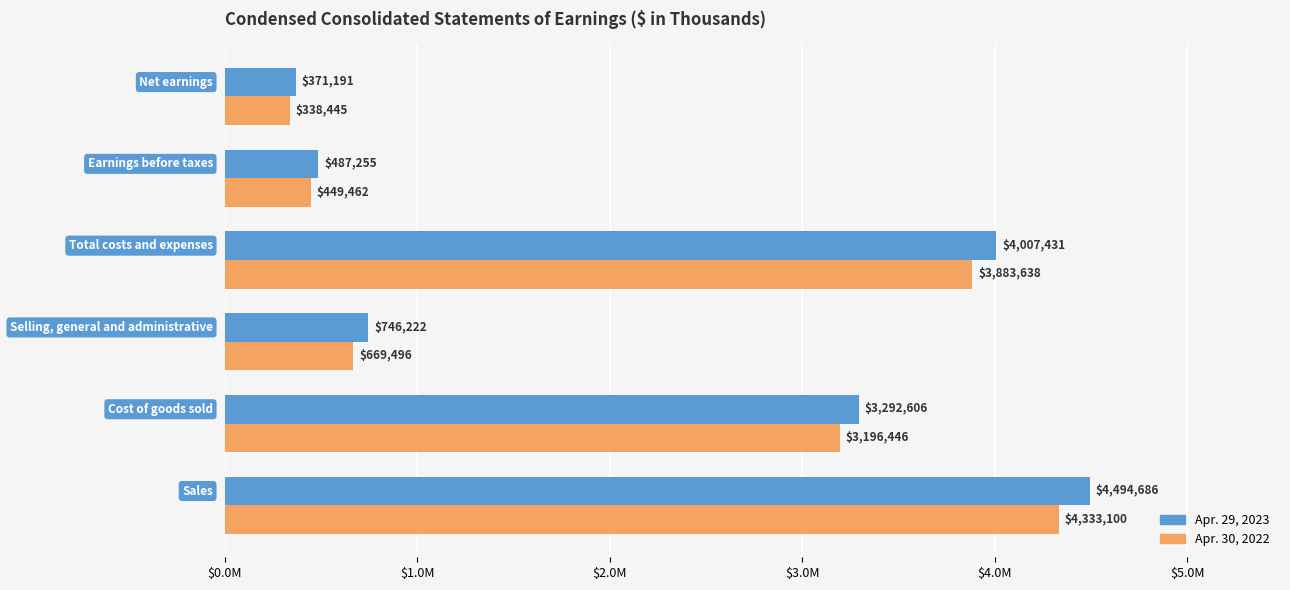

Which series has the largest total across all categories?

Apr. 29, 2023